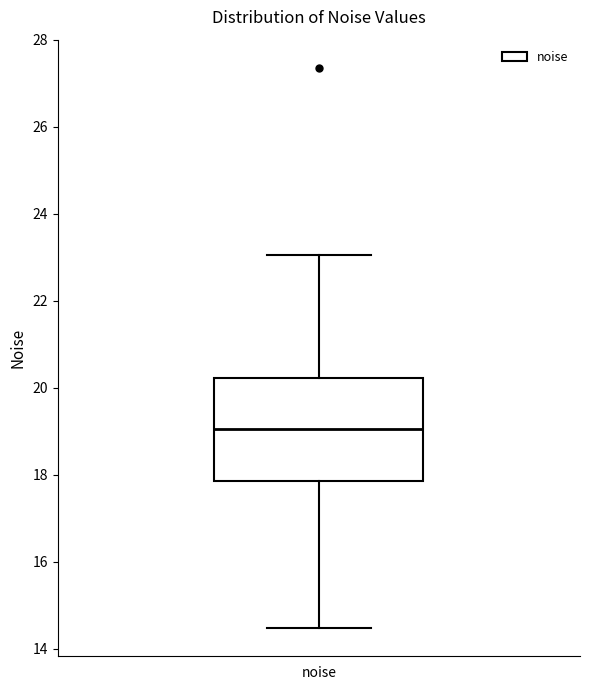

Read this box plot against the y-axis: the position of the median line, the range covered by the box, and the ends of both whiskers. The values are not printed on the chart, so give them approximately, as read against the axis.

median 19.0, box 17.8 to 20.2, whiskers 14.4 to 23.0